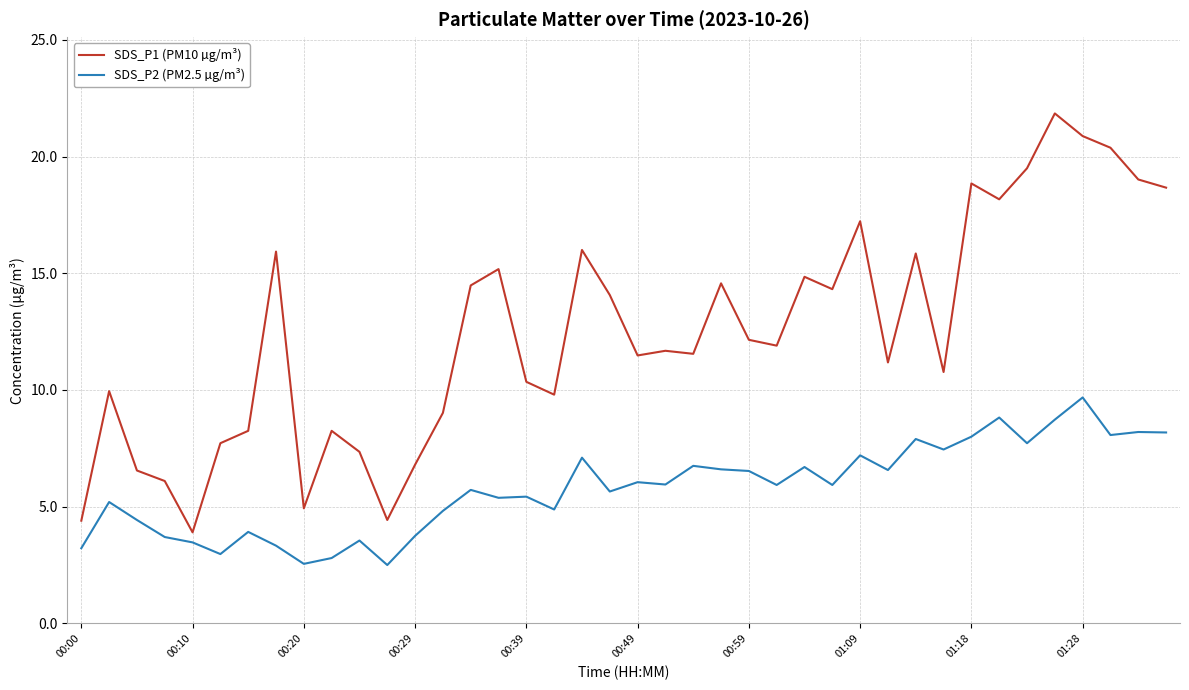

Which series has the widest spread of values?

SDS_P1 (PM10 µg/m³)